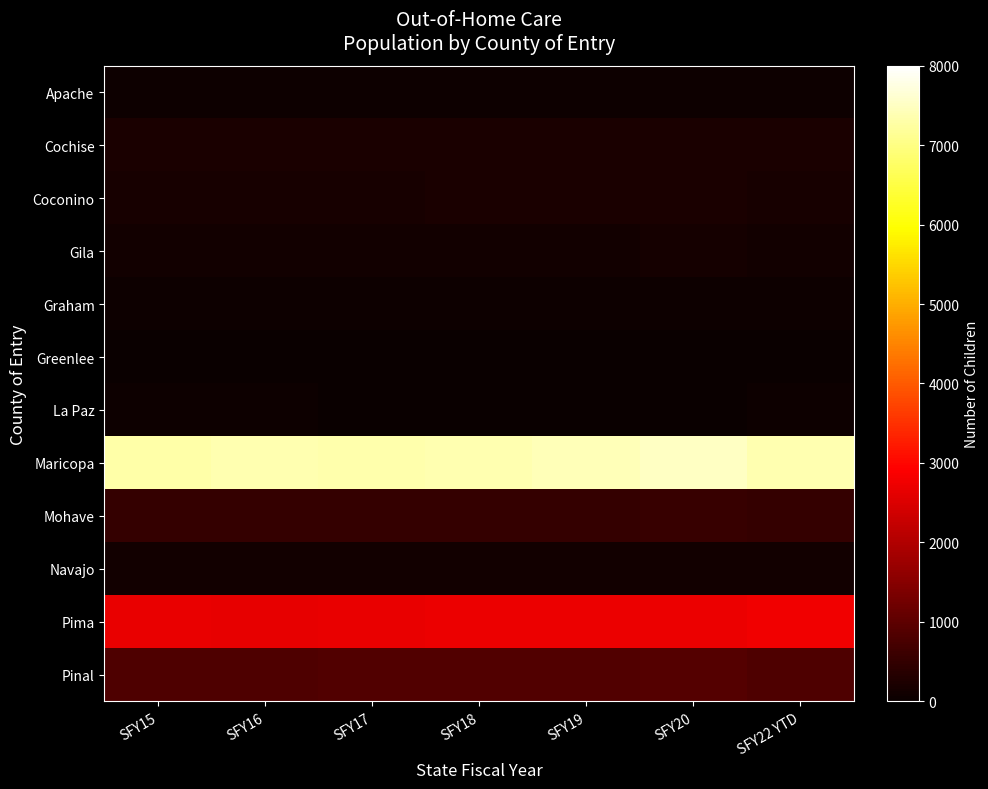

How many series are shown in this chart?

12